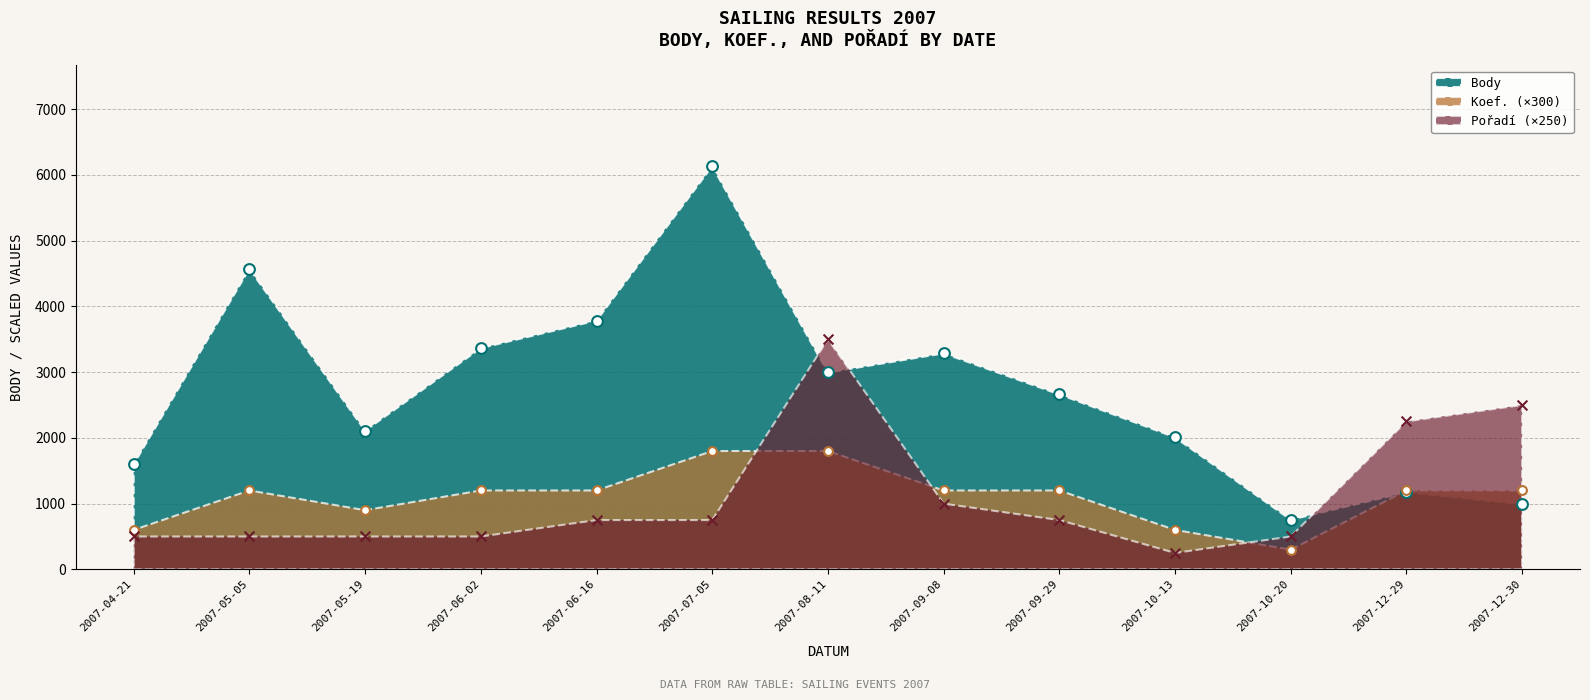

Which series has the largest total across all categories?

Body